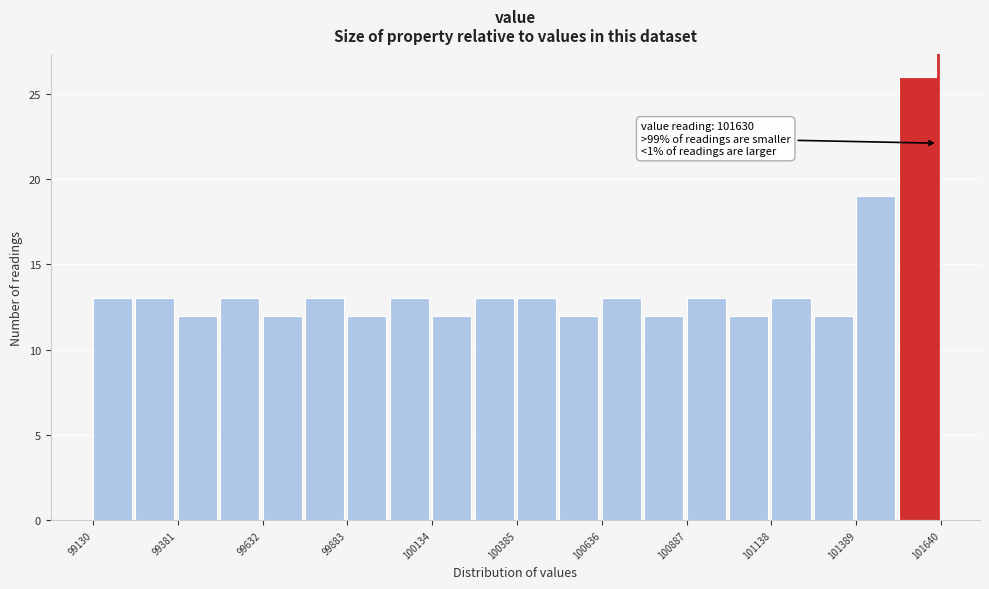

Read against the x-axis, roughly where is the centre of the tallest bar?

101550